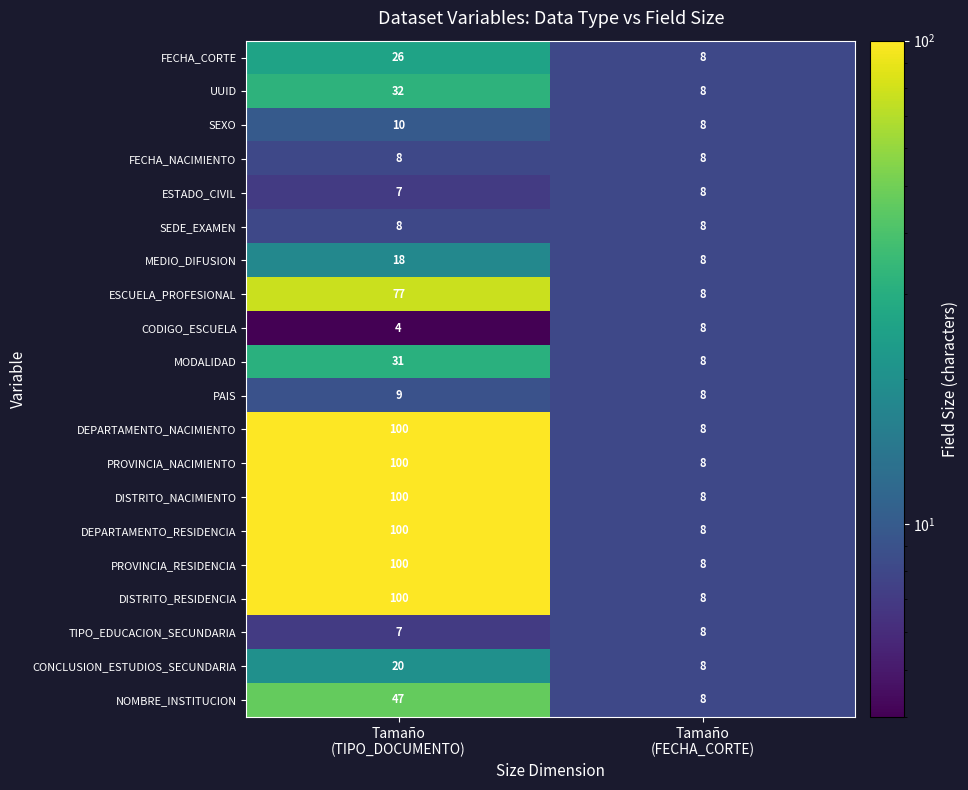

What is the average value of the TIPO_EDUCACION_SECUNDARIA series?

8